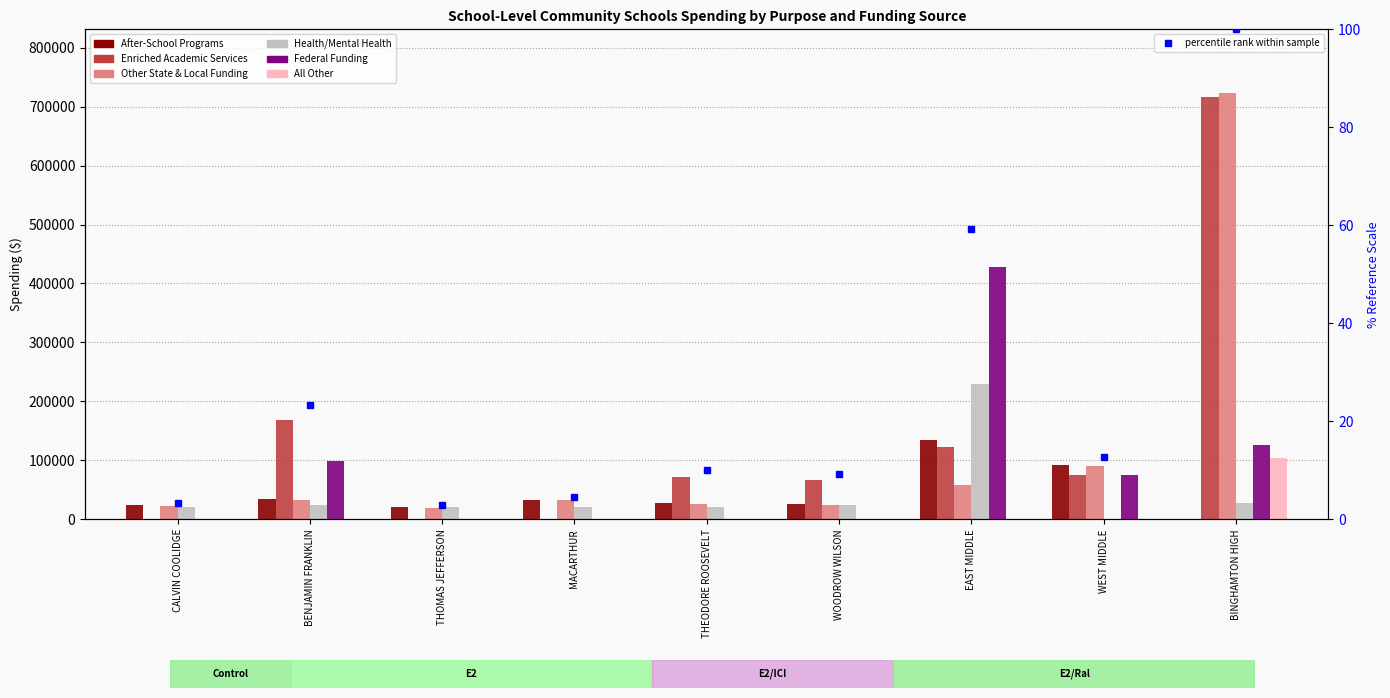

What is the label of the 1st bar from the left?

CALVIN COOLIDGE